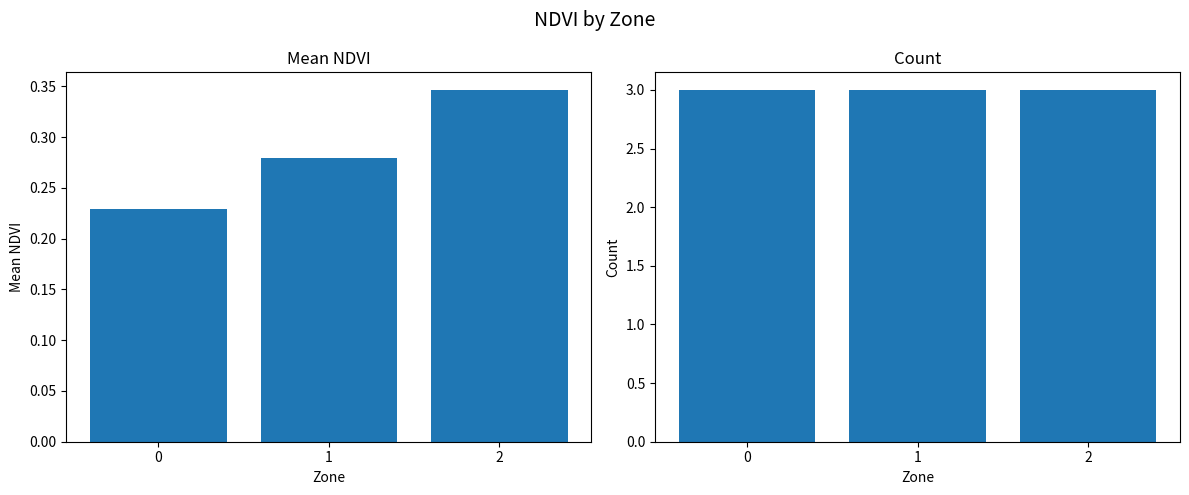

At how many categories does at least one series exceed 0?

3